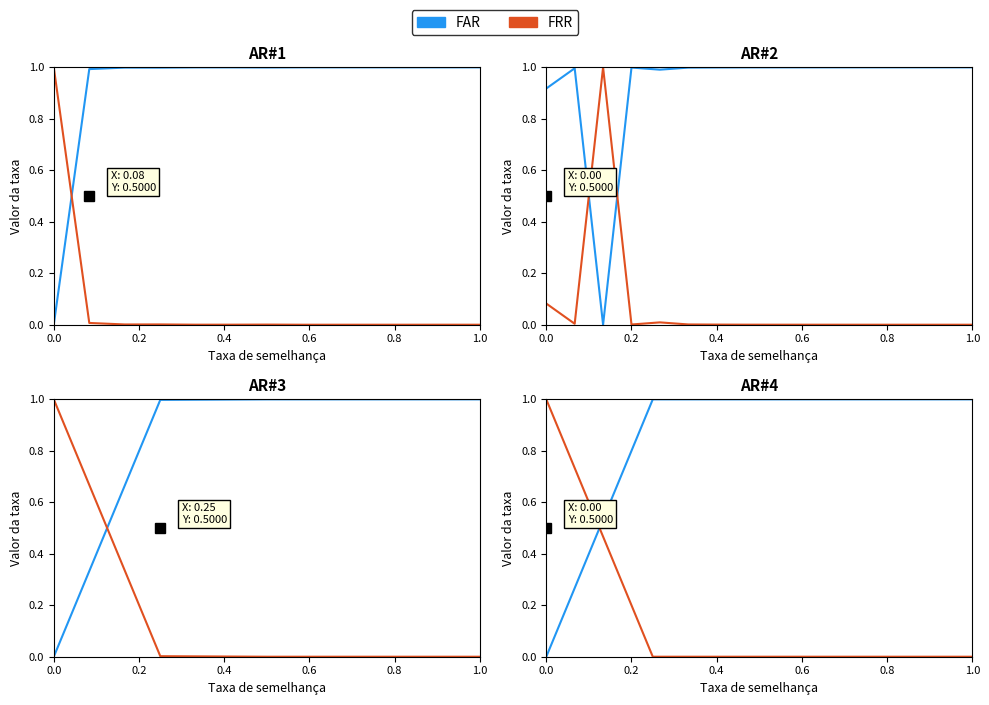

Is this an area chart (filled region under the line)?

No